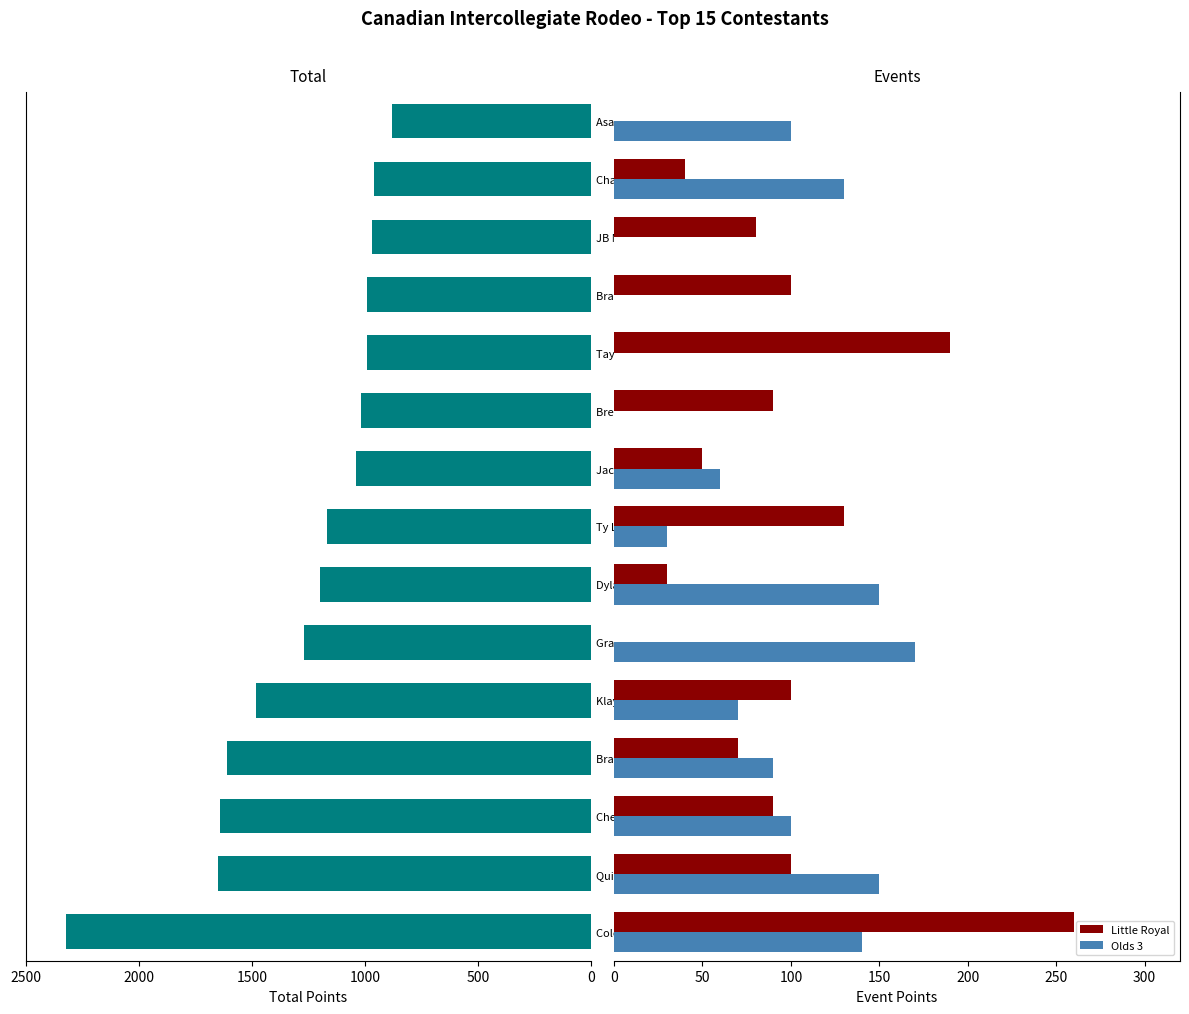

Reading left to right, list all the values displayed in this chart.

Total: 2320	1650	1640	1610	1480	1270	1200	1170	1040	1020	990	990	970	960	880
Little Royal: 260	100	90	70	100	0	30	130	50	90	190	100	80	40	0
Olds 3: 140	150	100	90	70	170	150	30	60	0	0	0	0	130	100